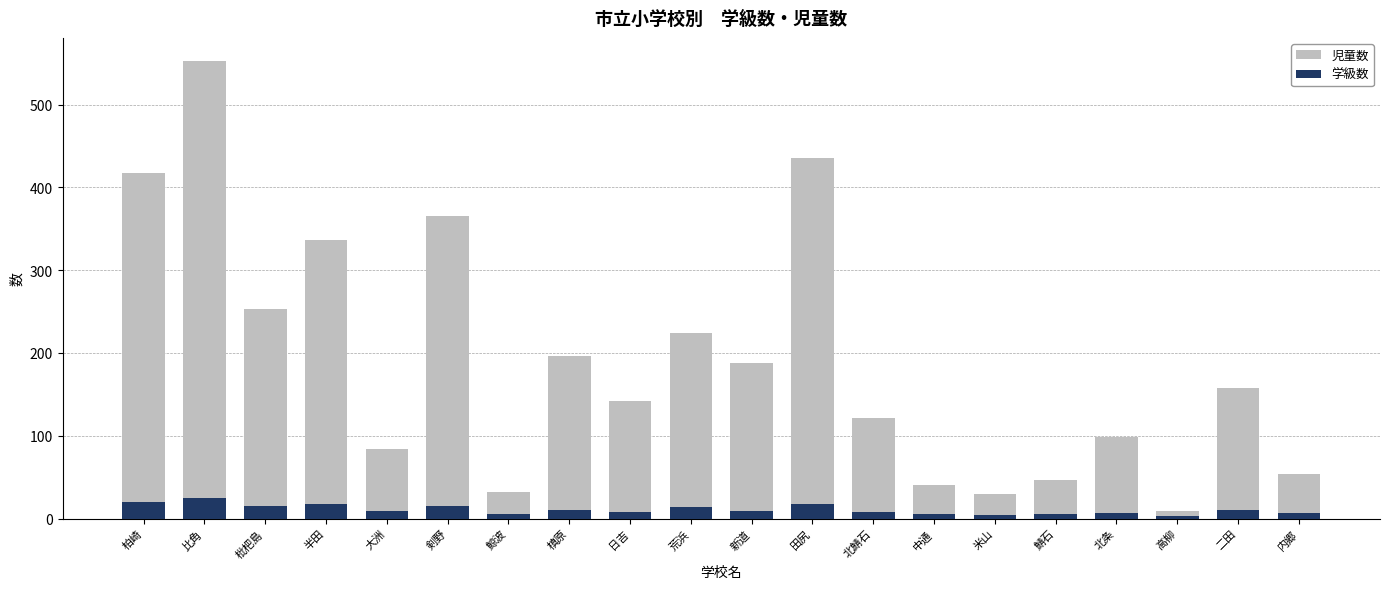

What are all the series names shown in the legend?

児童数, 学級数